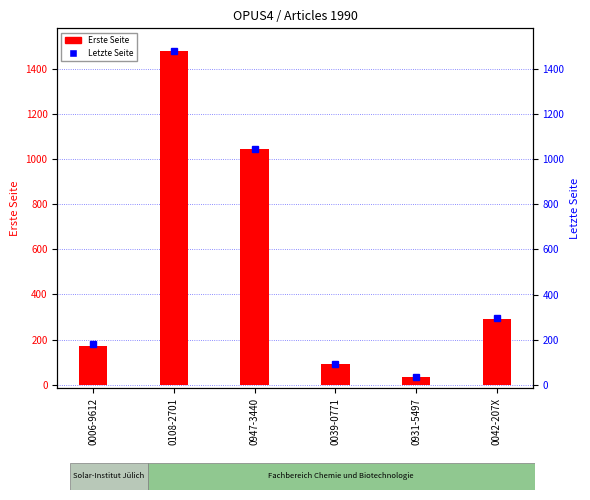

Is the value of Letzte Seite at 0039-0771 greater than the value of Erste Seite at 0108-2701?

No